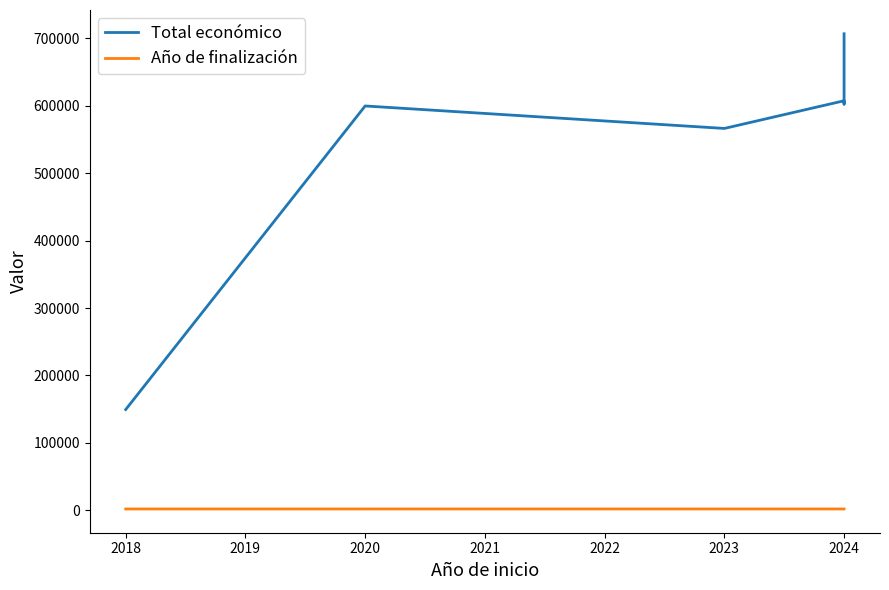

What value does the Año de finalización series have at 2023?

2025.0